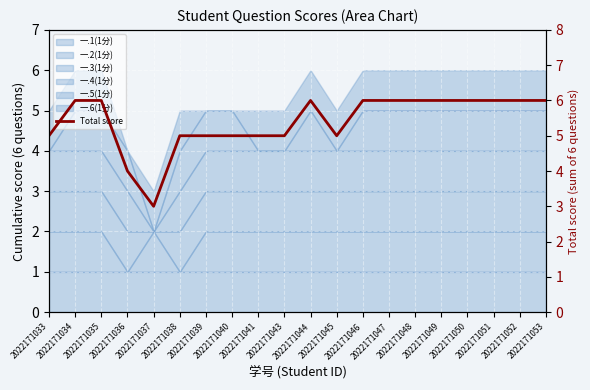

What is the ratio of the value at 2022171049 to the value at 2022171036?

1.5